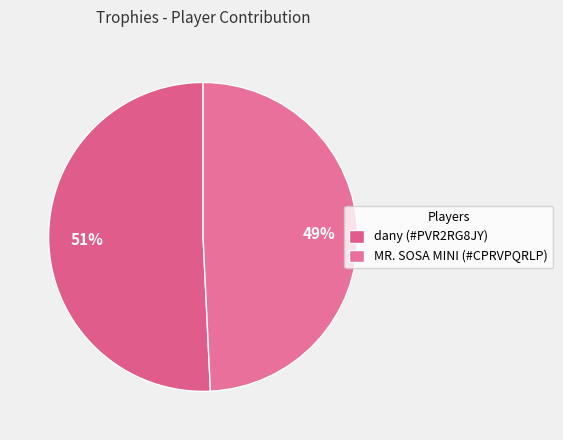

Which category has the smallest portion of the pie?

MR. SOSA MINI (#CPRVPQRLP)